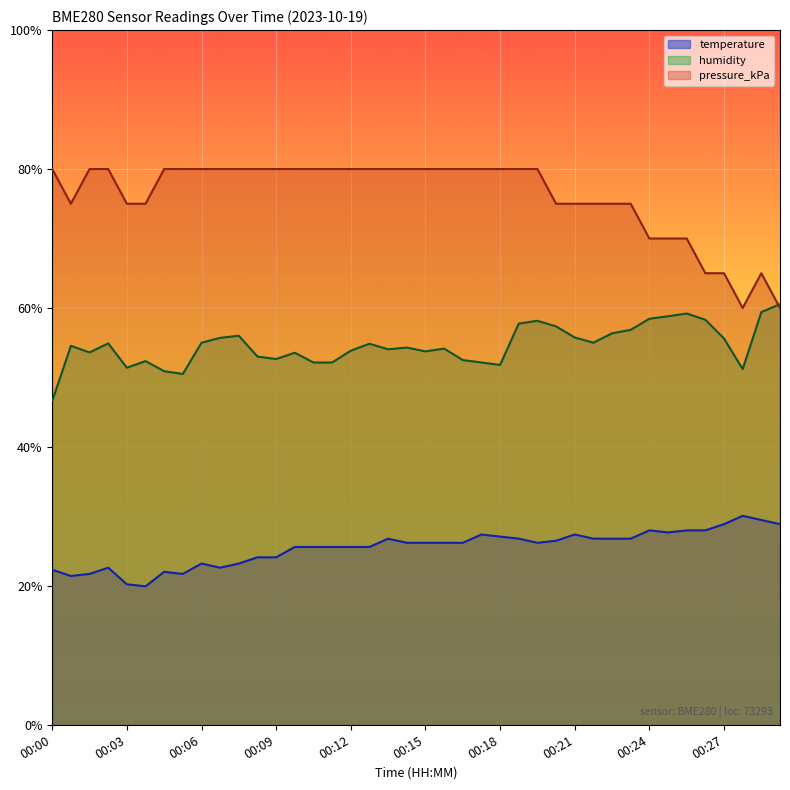

Which series has the largest total across all categories?

pressure_kPa